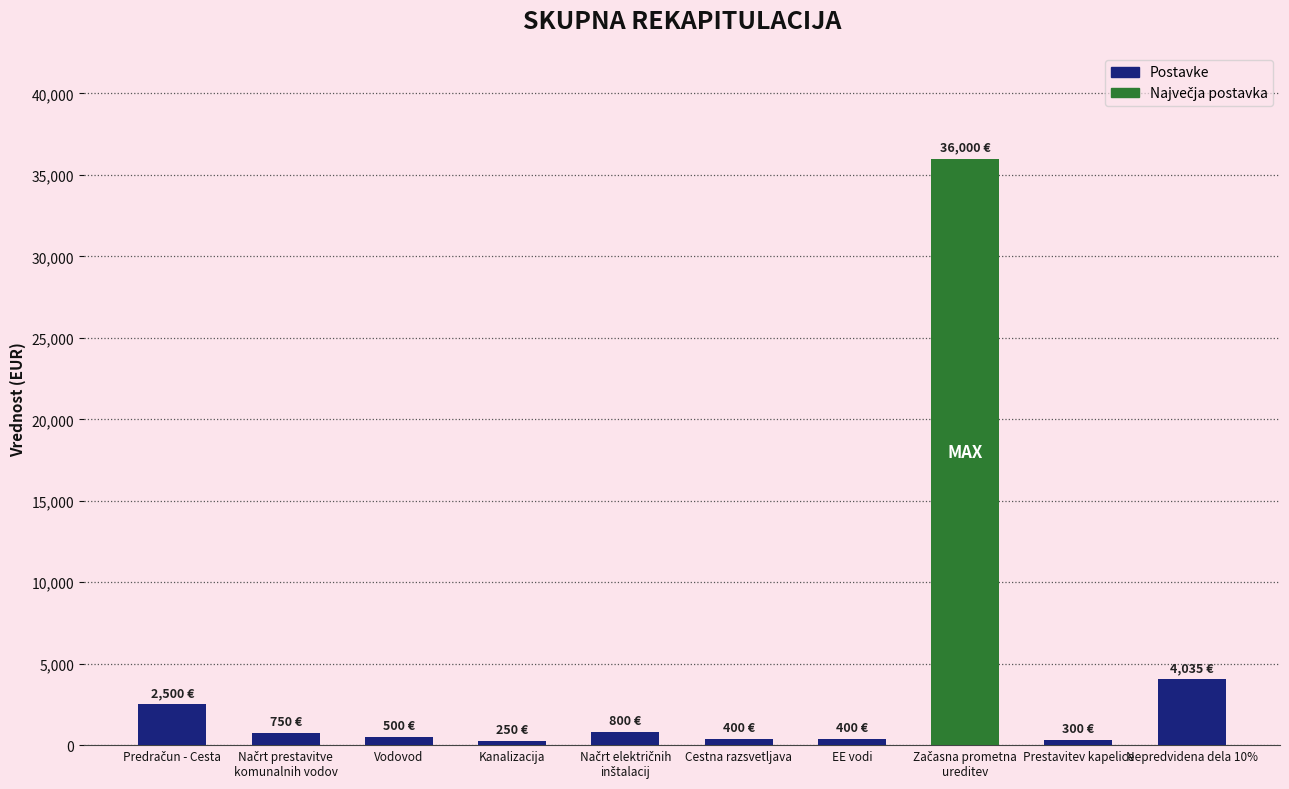

What is the minimum value shown in the chart?

250